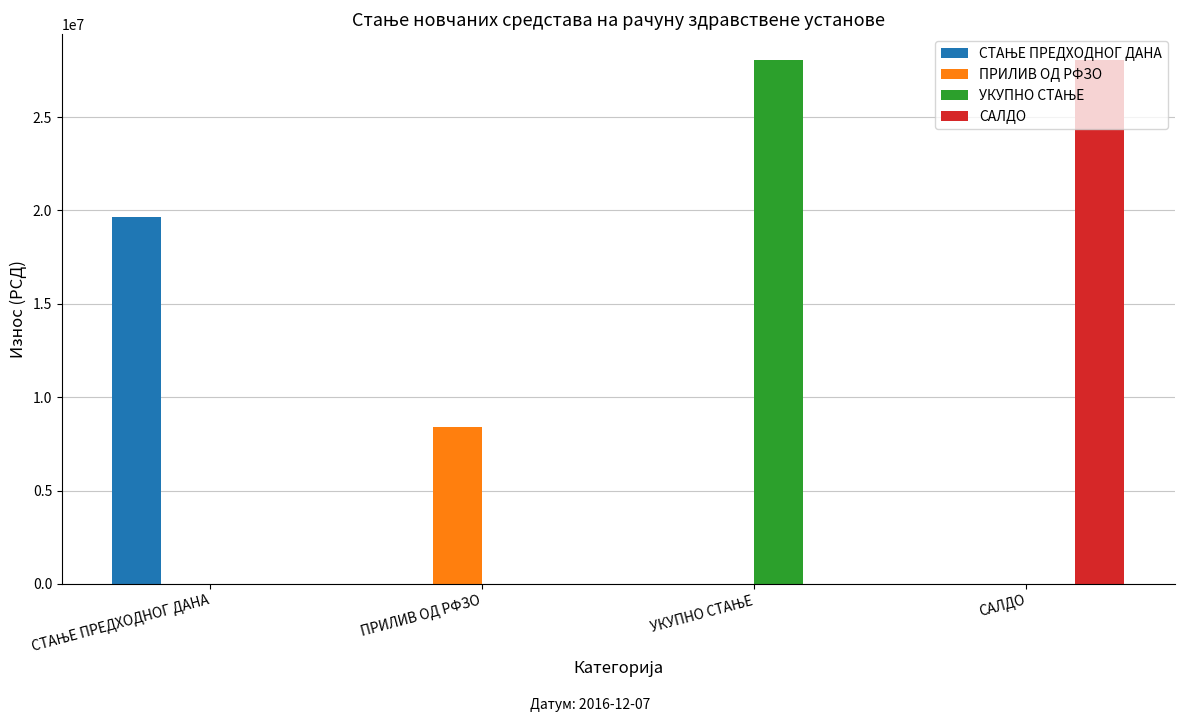

How many groups of bars are there?

4